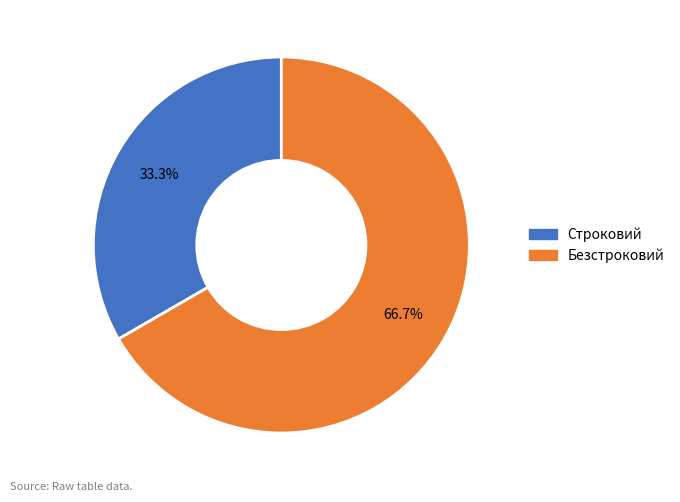

Count the number of slices in the pie.

2